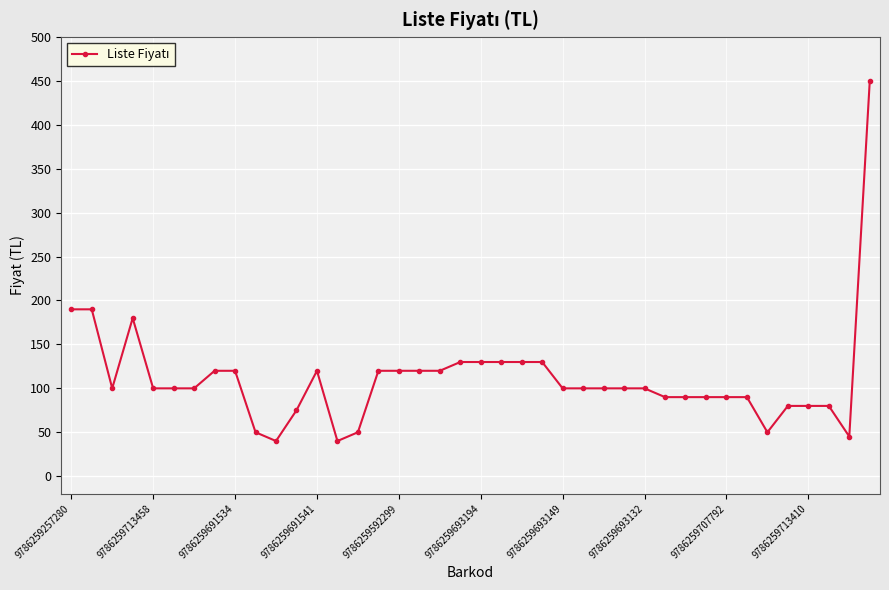

What is the greatest value displayed?

450.0